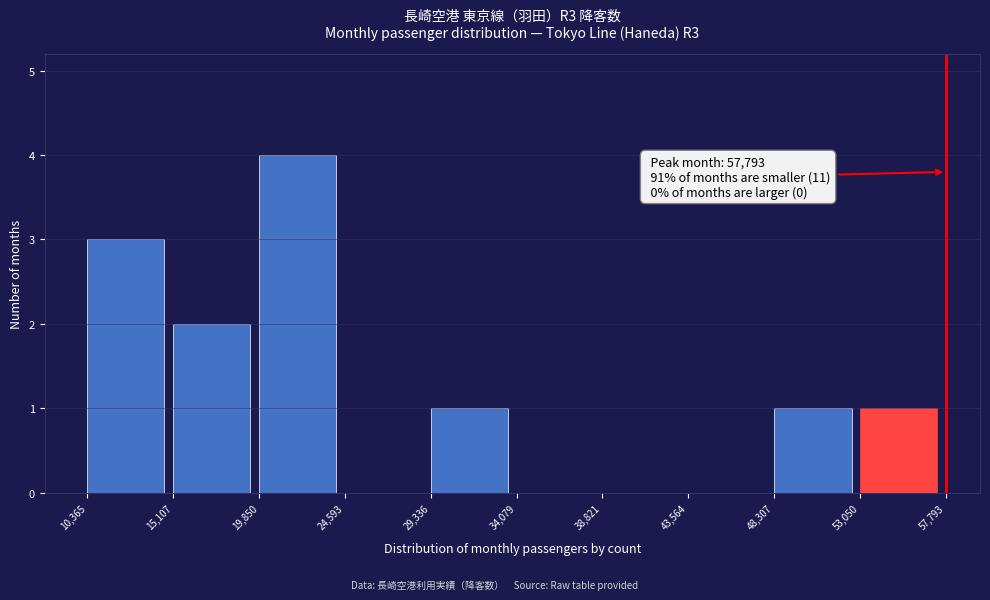

Over which range of the x-axis is the bar tallest?

19,850 to 24,593